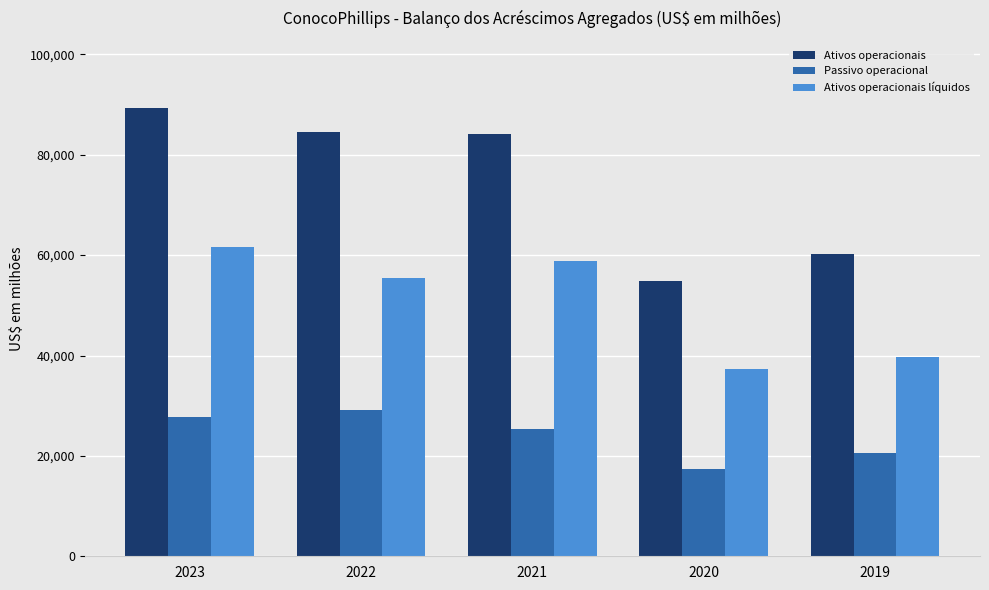

At which label does Ativos operacionais líquidos reach its minimum?

2020